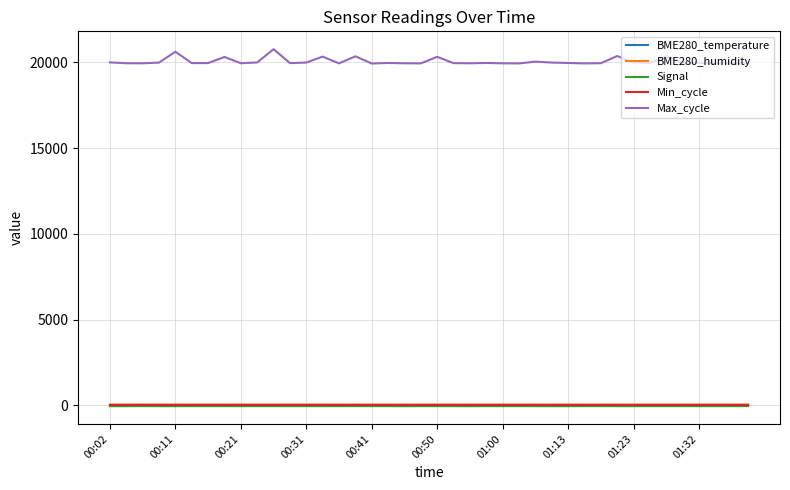

Which series has the largest total across all categories?

Max_cycle